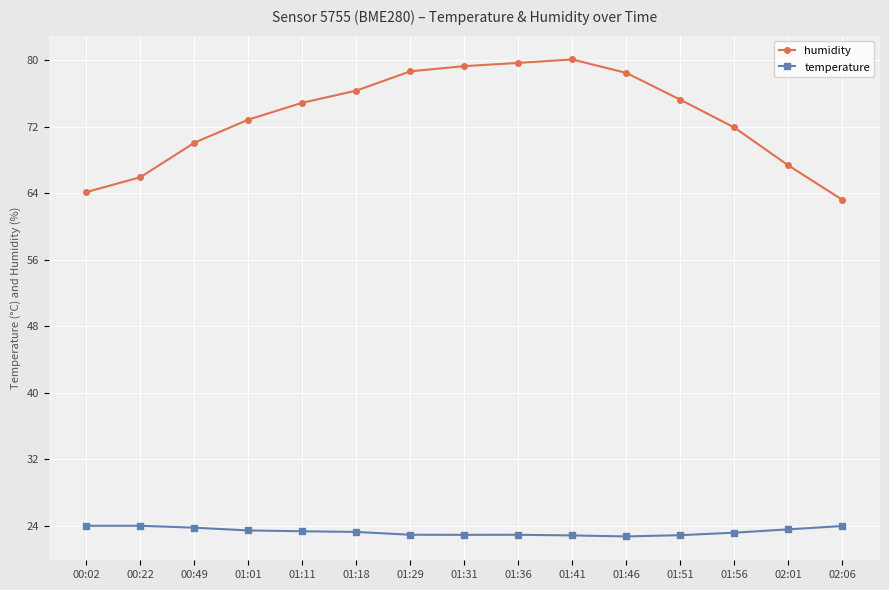

Rank the series by their average value, from lowest to highest.

temperature, humidity